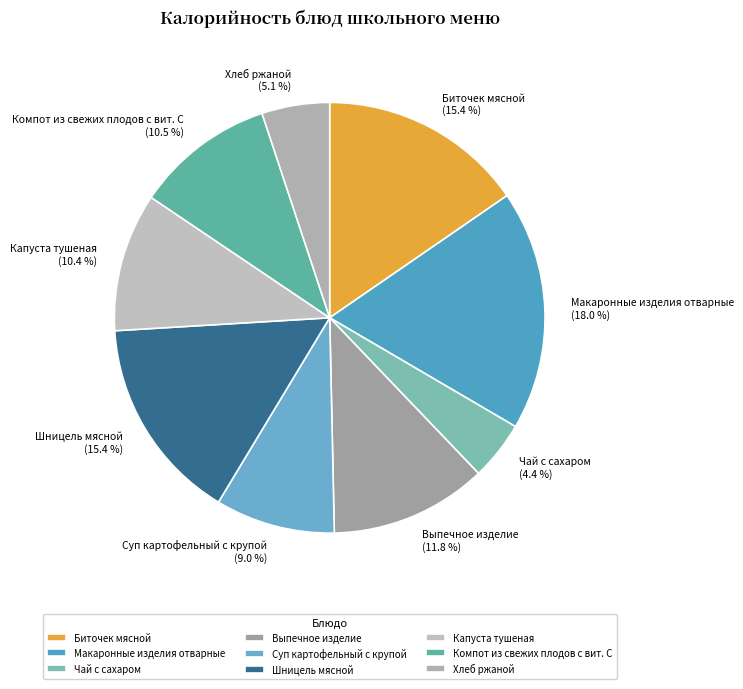

To the nearest percent, what percentage of the pie is Суп картофельный с крупой?

9%